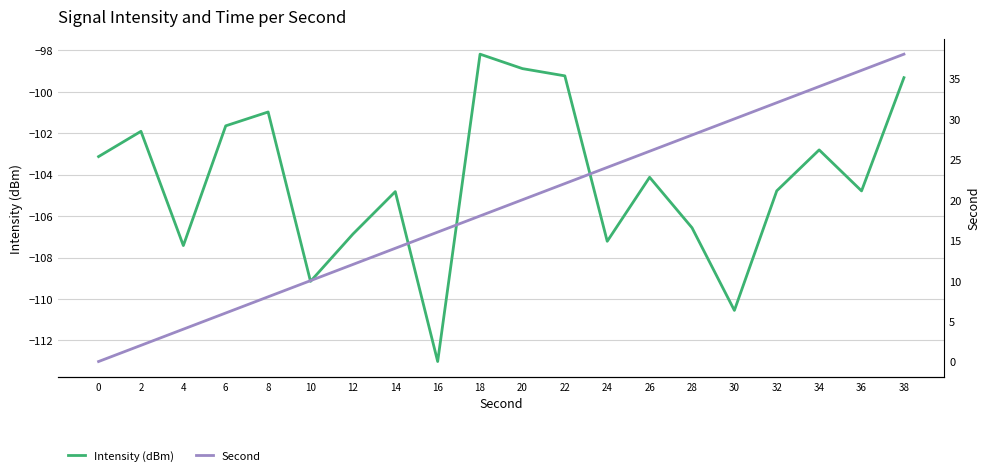

What is the sum of all Second values?

380.0